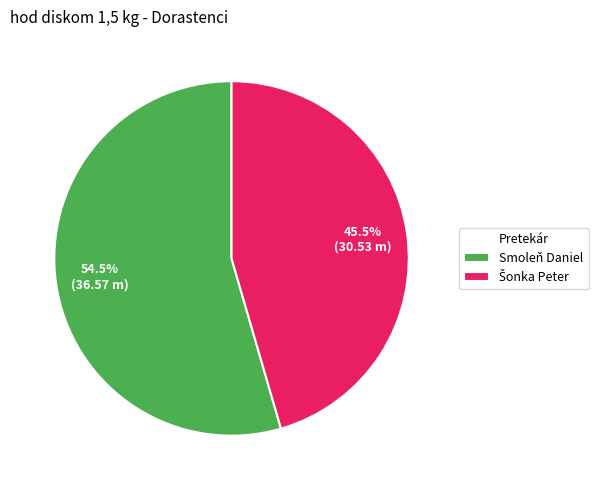

How many slices are in this pie chart?

2